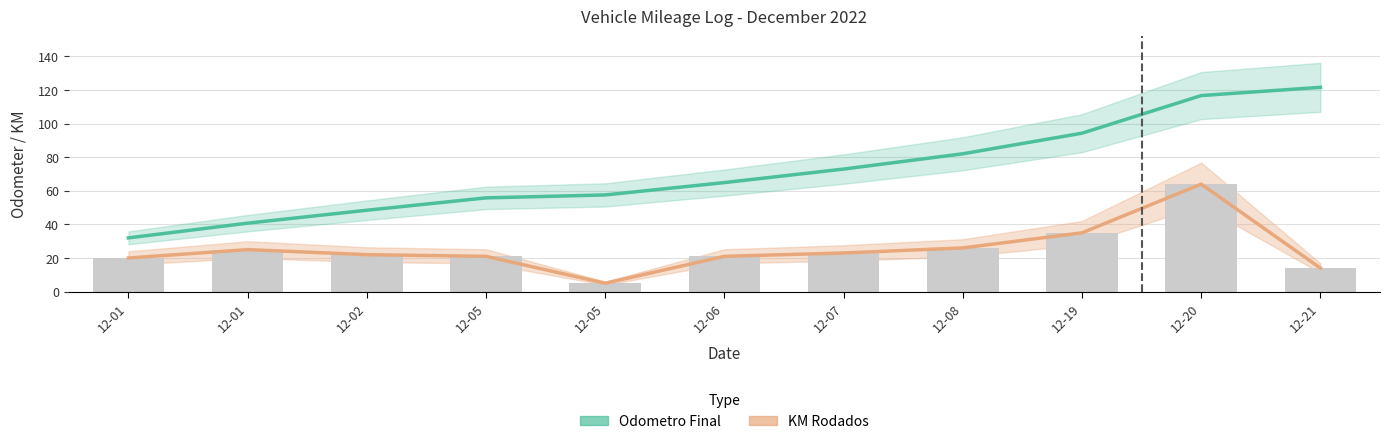

Rank the series at 12-07 from highest to lowest value.

Odometro Final, KM Rodados